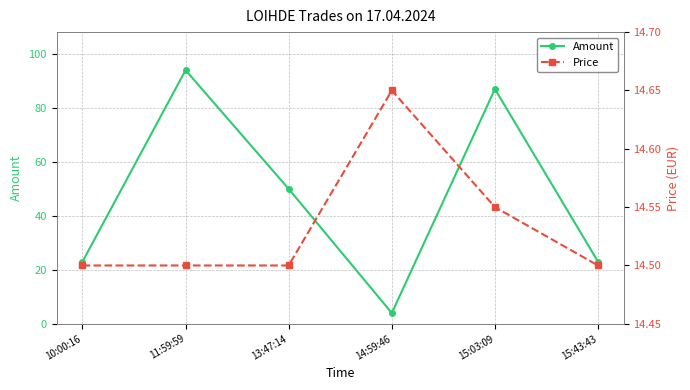

At which category does the chart reach its minimum across all series?

14:59:46